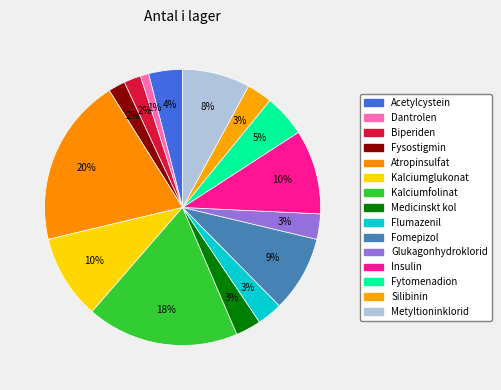

To the nearest percent, what is the combined percentage of Kalciumfolinat and Fytomenadion?

23%